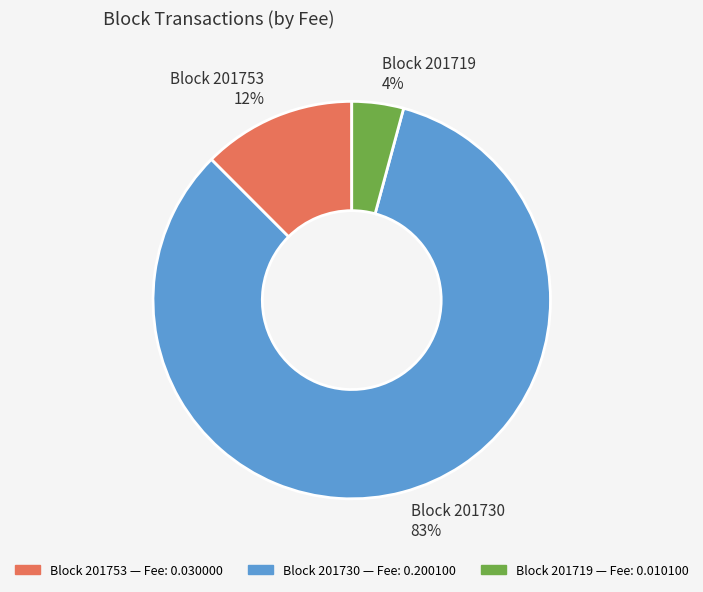

Is there a majority slice in this chart?

Yes